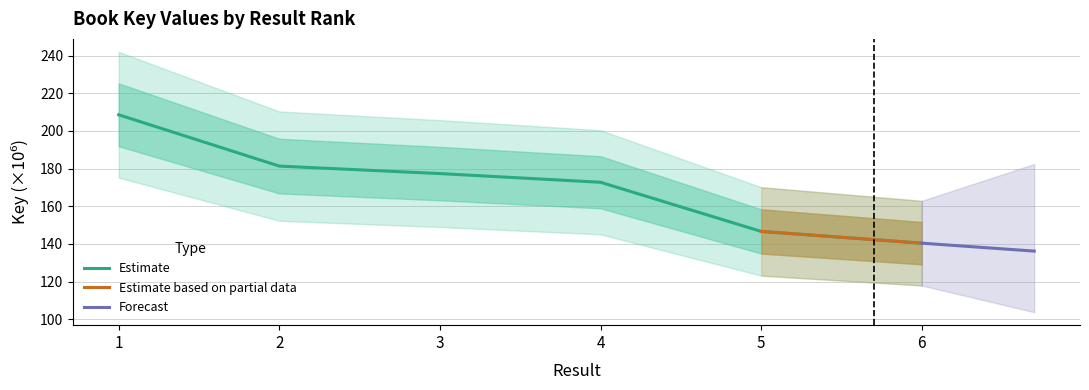

At which category does the chart reach its minimum across all series?

6